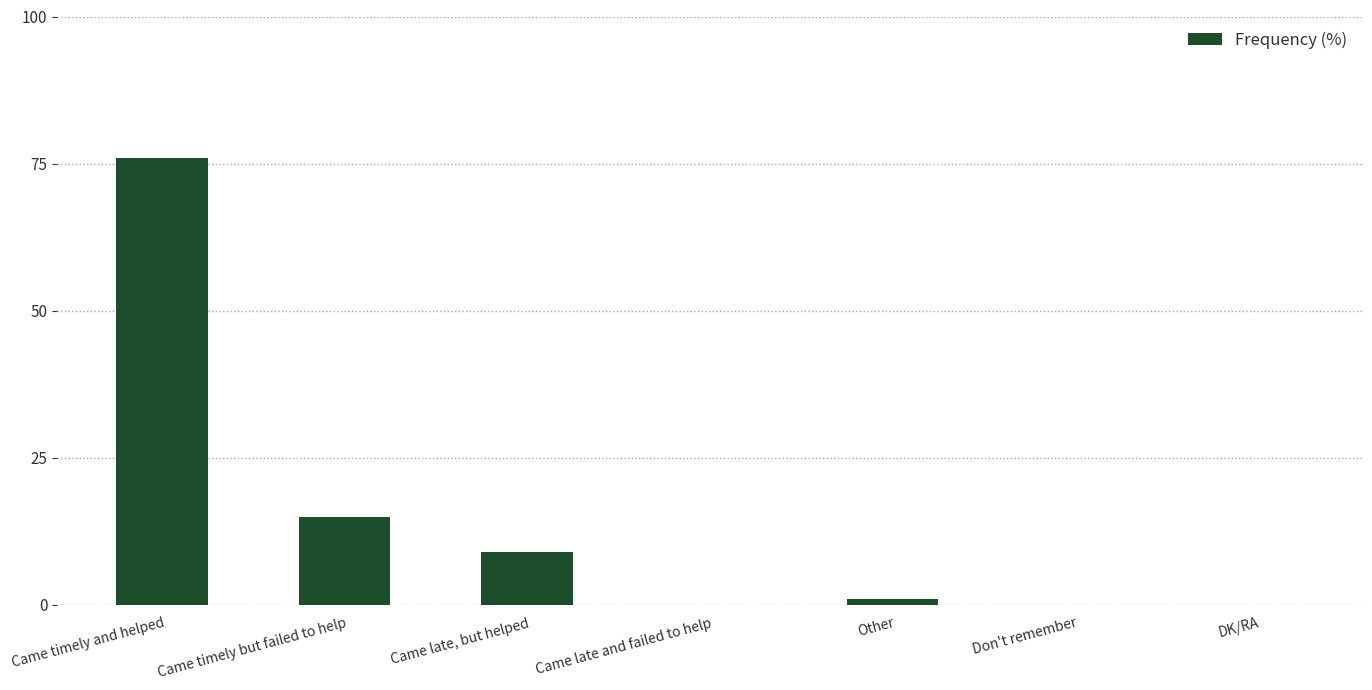

What value does the data have at Came timely and helped?

76